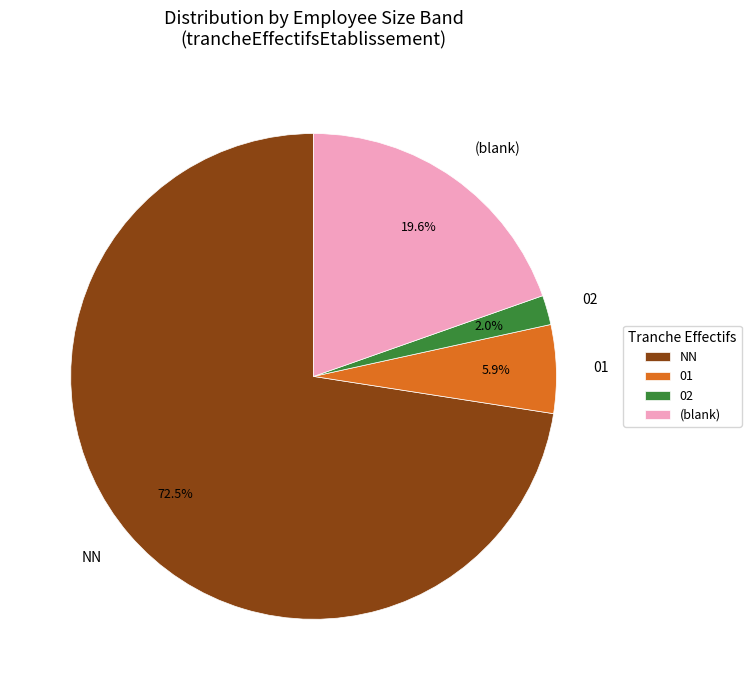

Is there a majority slice in this chart?

Yes